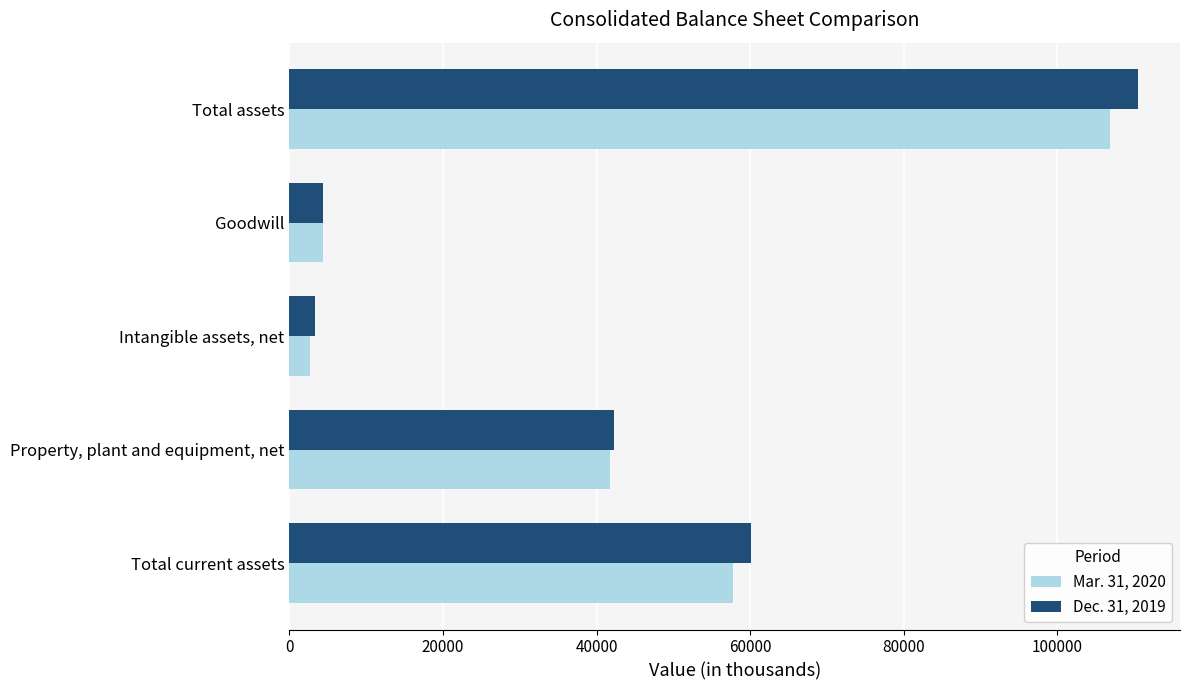

At which category does the chart reach its peak across all series?

Total assets